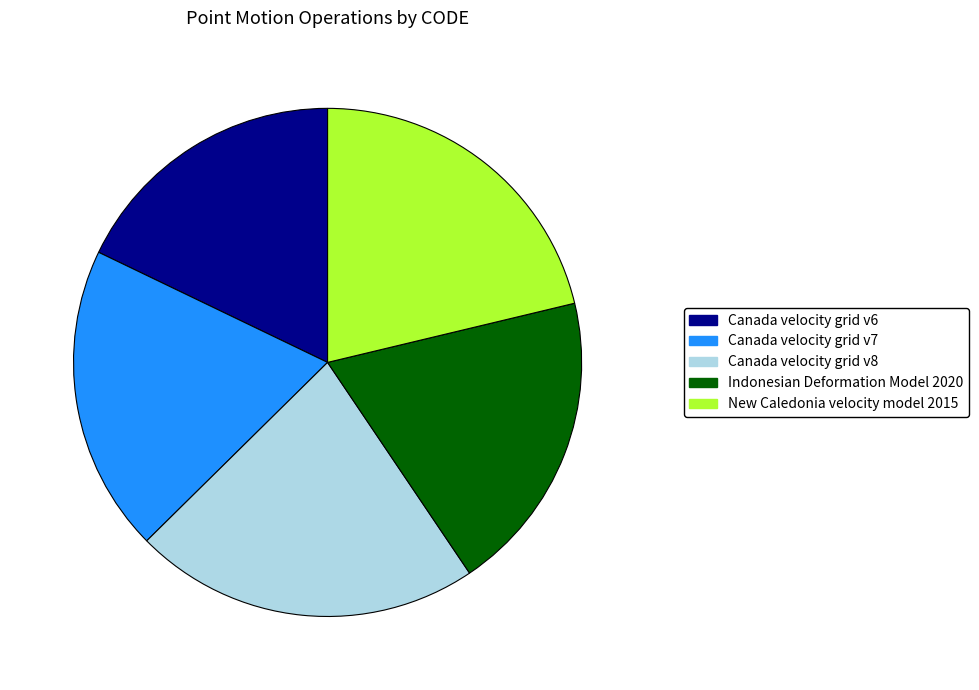

Is the sum of Canada velocity grid v7 and Indonesian Deformation Model 2020 greater than half?

No